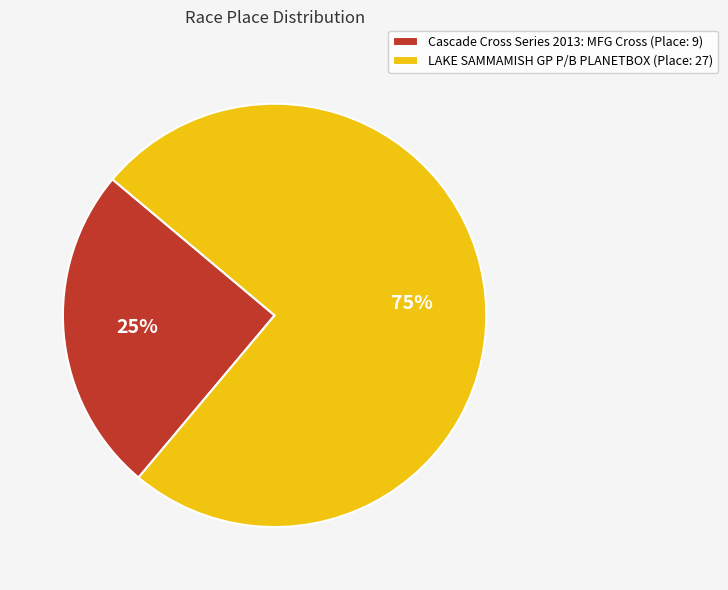

What is the majority slice?

LAKE SAMMAMISH GP P/B PLANETBOX